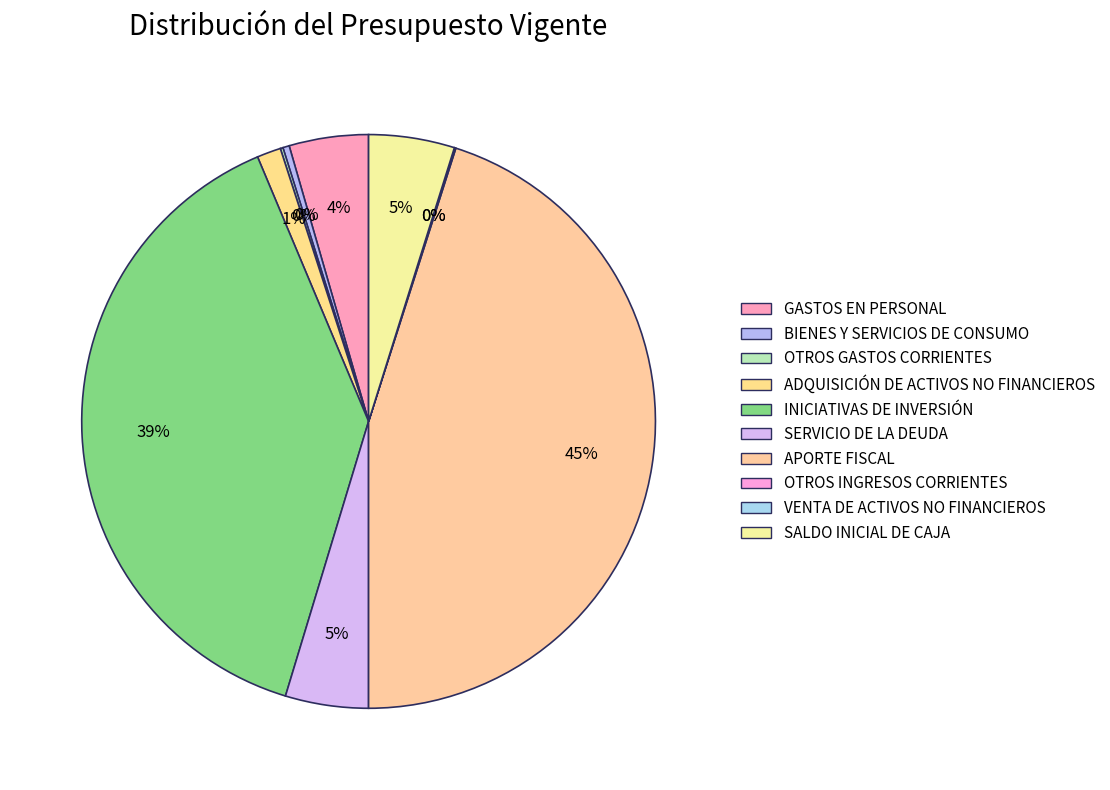

Approximately how many times larger is the value at BIENES Y SERVICIOS DE CONSUMO compared to GASTOS EN PERSONAL?

0.1